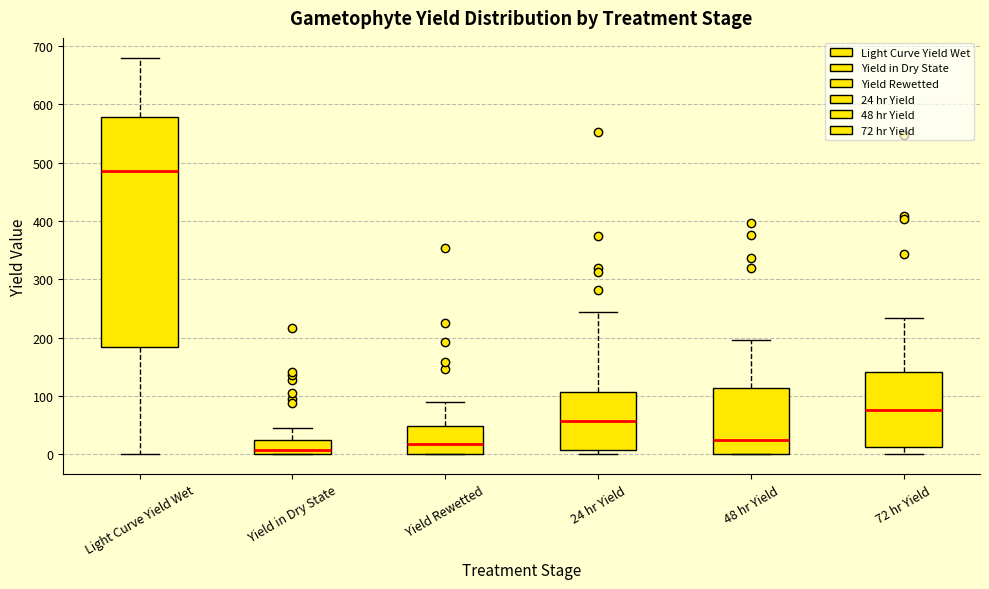

Comparing the boxes themselves (not the whiskers), which one is the tallest?

Light Curve Yield Wet